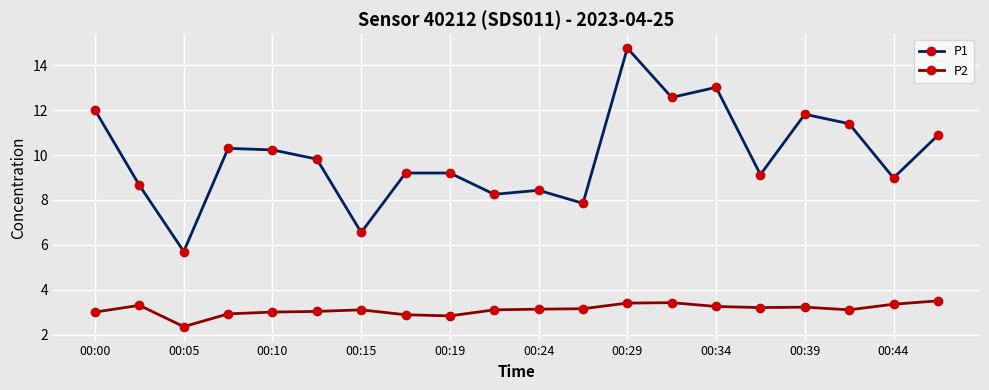

Does the chart display data point markers on the line(s)?

Yes